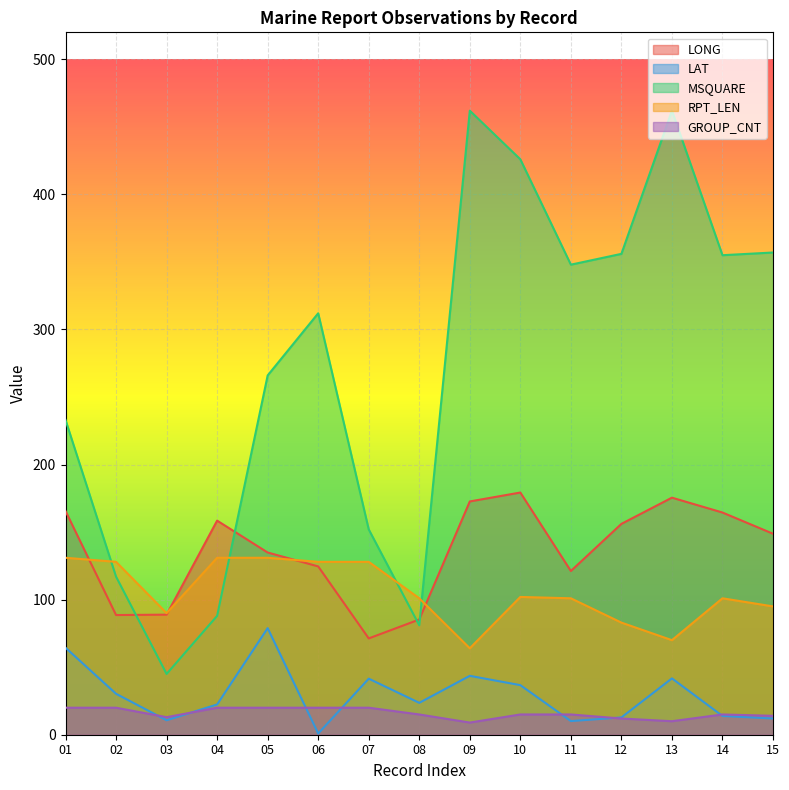

True or false: RPT_LEN and LAT intersect in this chart.

False